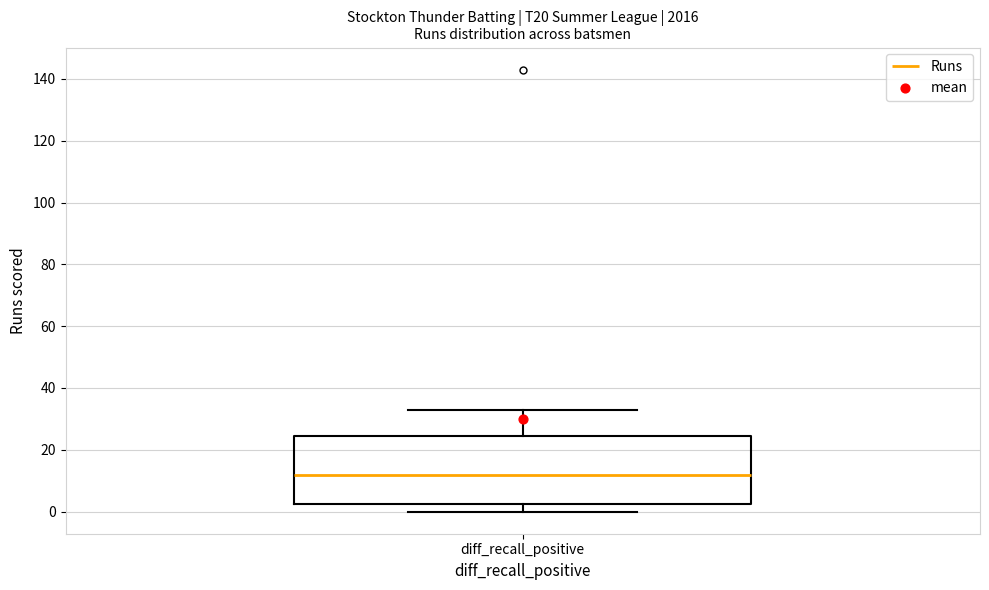

Where does the median line of the box for diff_recall_positive sit on the y-axis? The values are not printed on the chart, so give them approximately, as read against the axis.

12